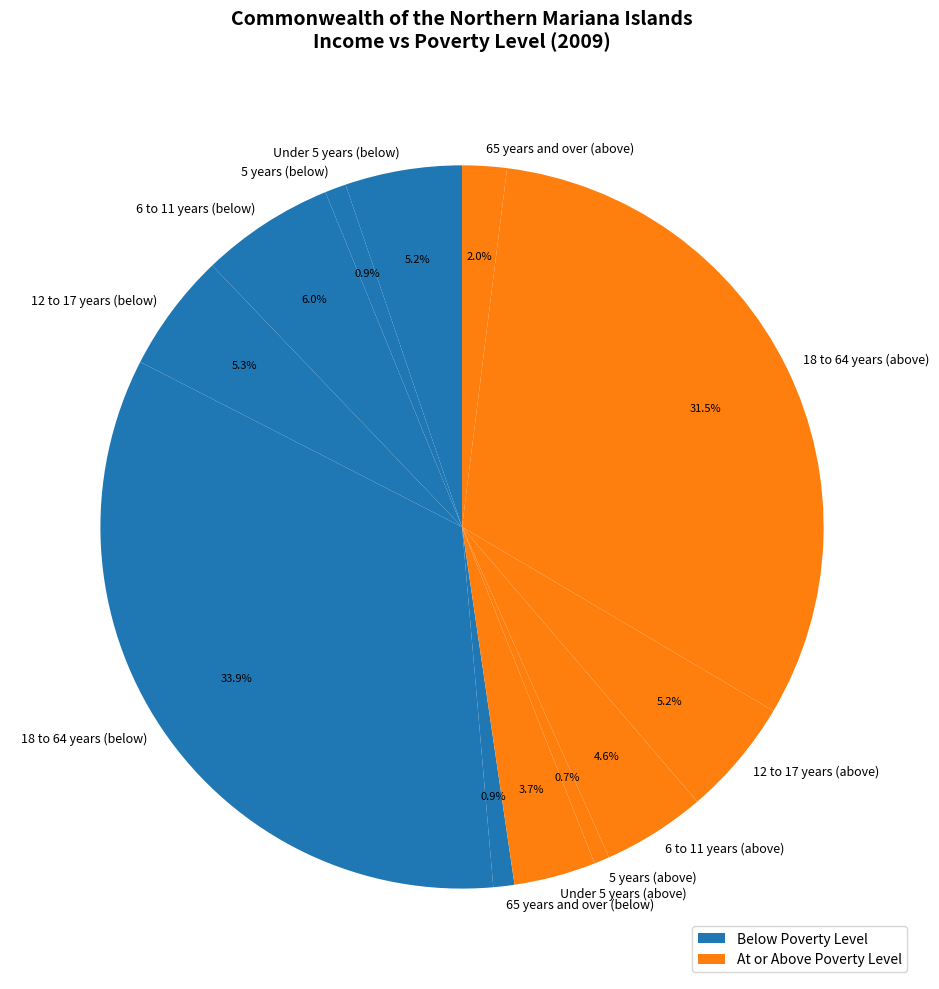

What is the ratio of the value at 12 to 17 years (above) to the value at 6 to 11 years (below)?

0.9